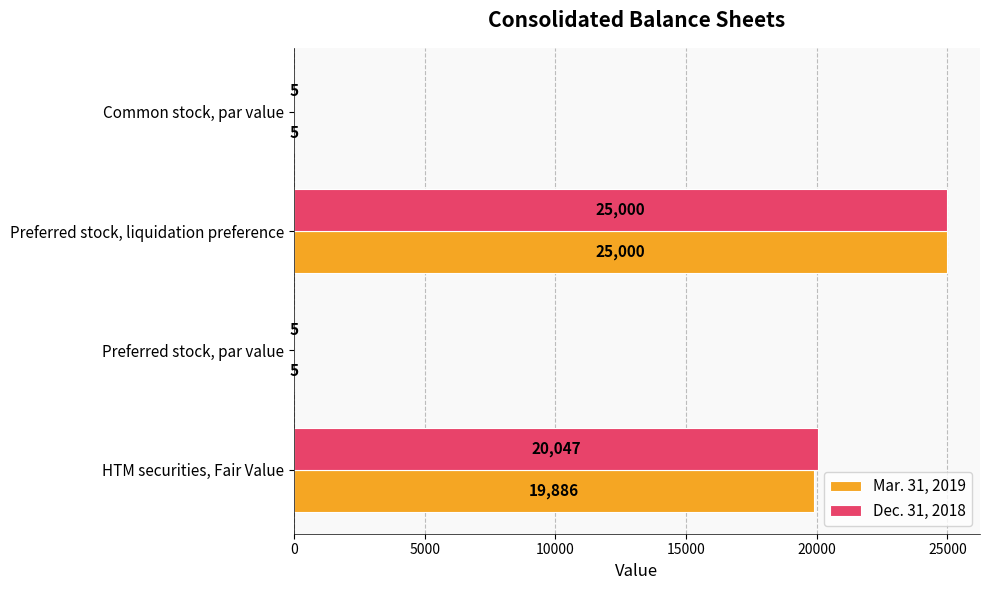

How many series are shown in this chart?

2